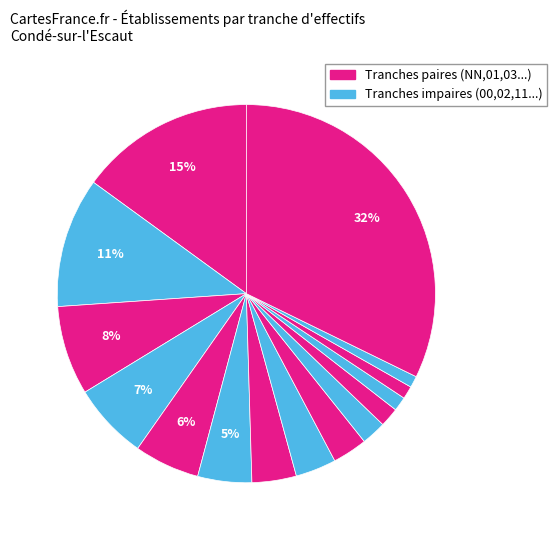

Rank the categories by value from highest to lowest.

Other, NN, 00, 01, 02, 03, 11, 12, 21, 22, 31, 32, 41, 42, 43